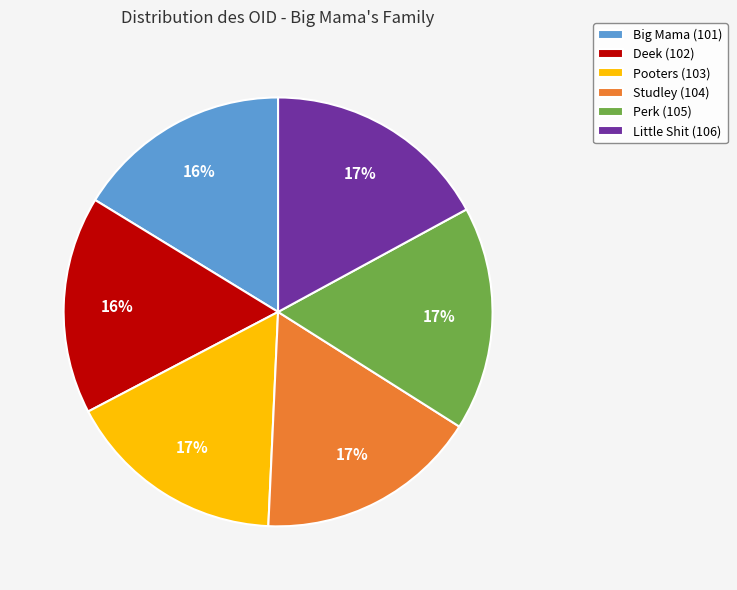

How many slices are in this pie chart?

6